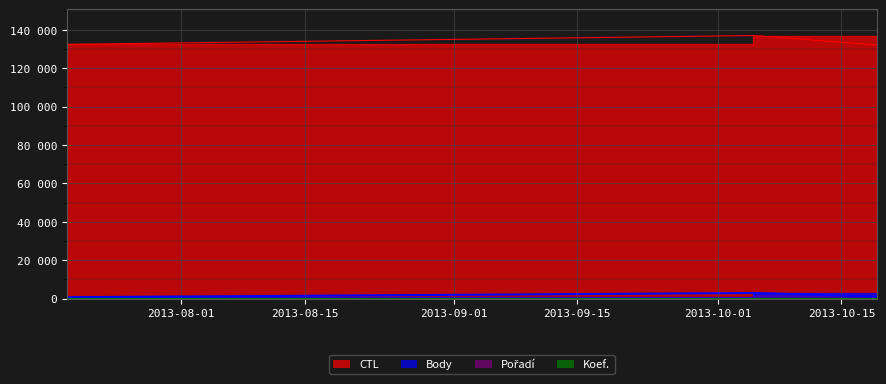

What is the total value across all series at 2013-07-19?

133107